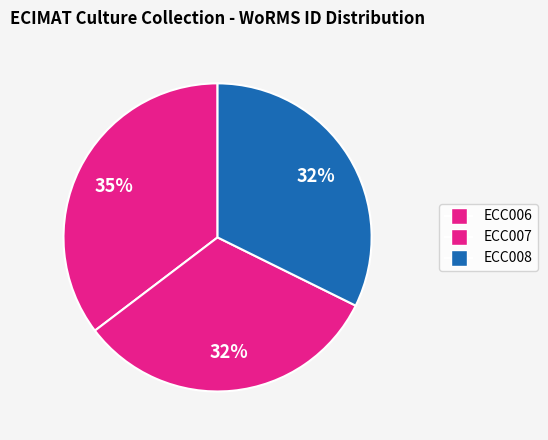

To the nearest percent, what is the average slice percentage?

33%